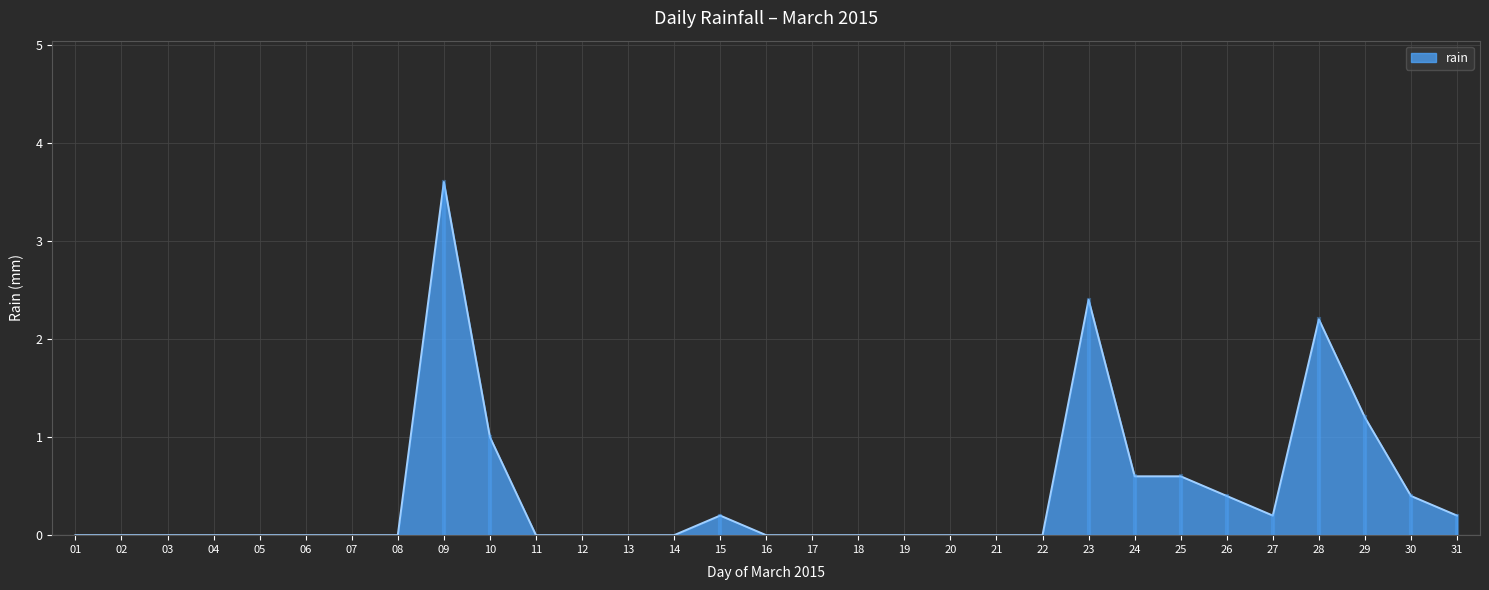

True or false: the data shows 1.0 at 10.

True